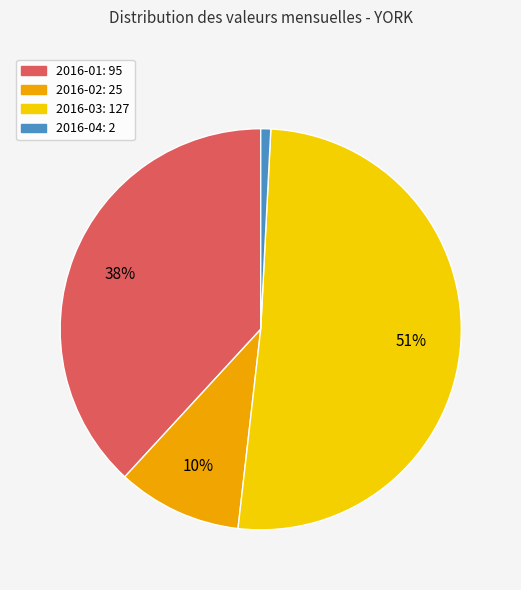

What is the majority slice?

2016-03